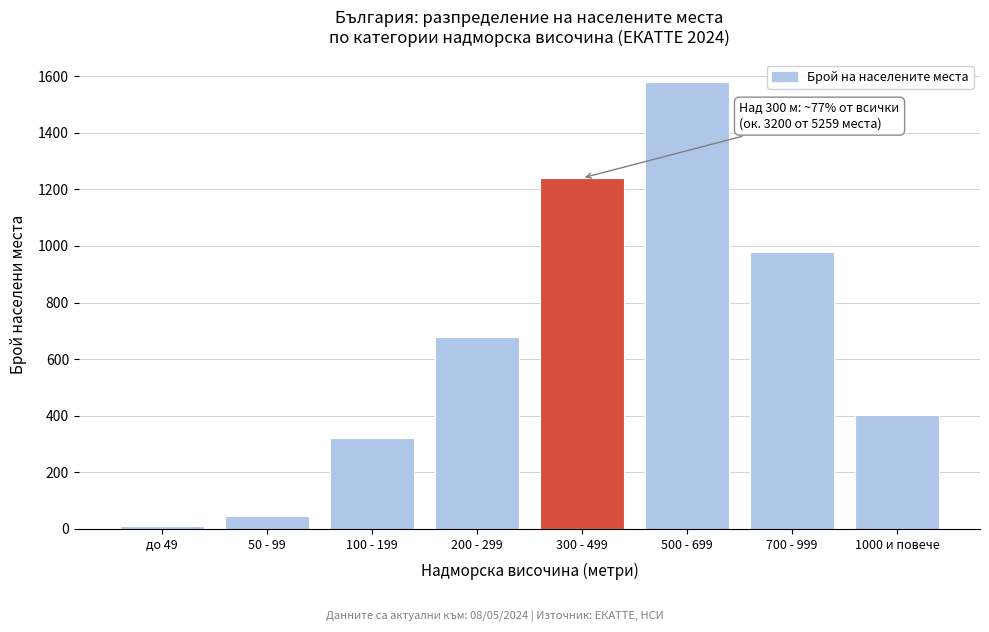

Reading left to right, extract all data points from this chart.

до 49=12	50 - 99=45	100 - 199=320	200 - 299=680	300 - 499=1240	500 - 699=1580	700 - 999=980	1000 и повече=402